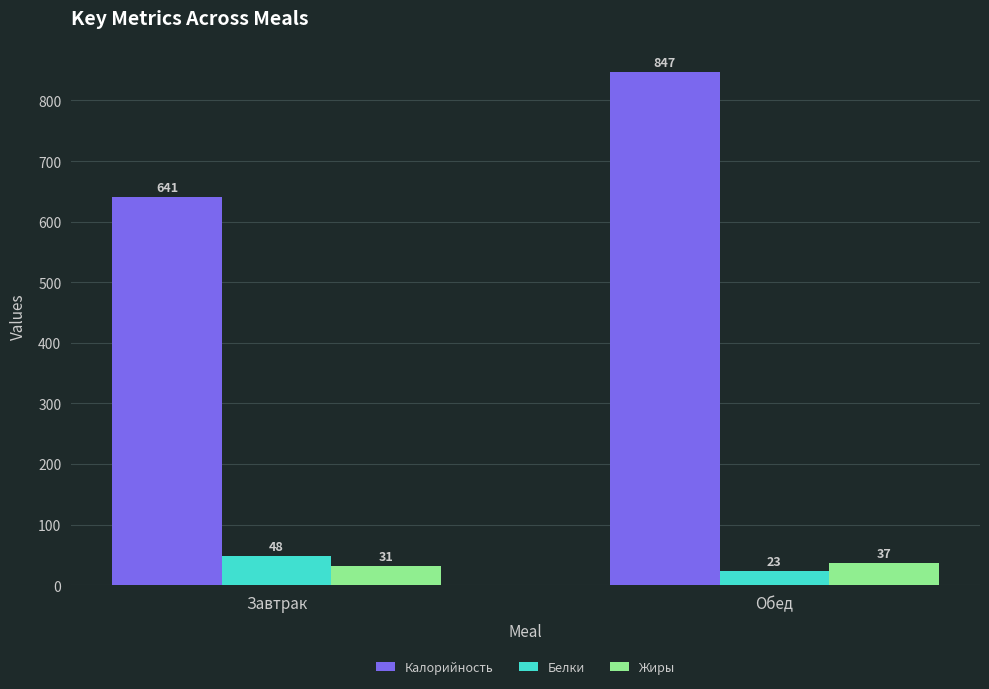

Is the value of Калорийность at Завтрак greater than the value of Белки at Завтрак?

Yes